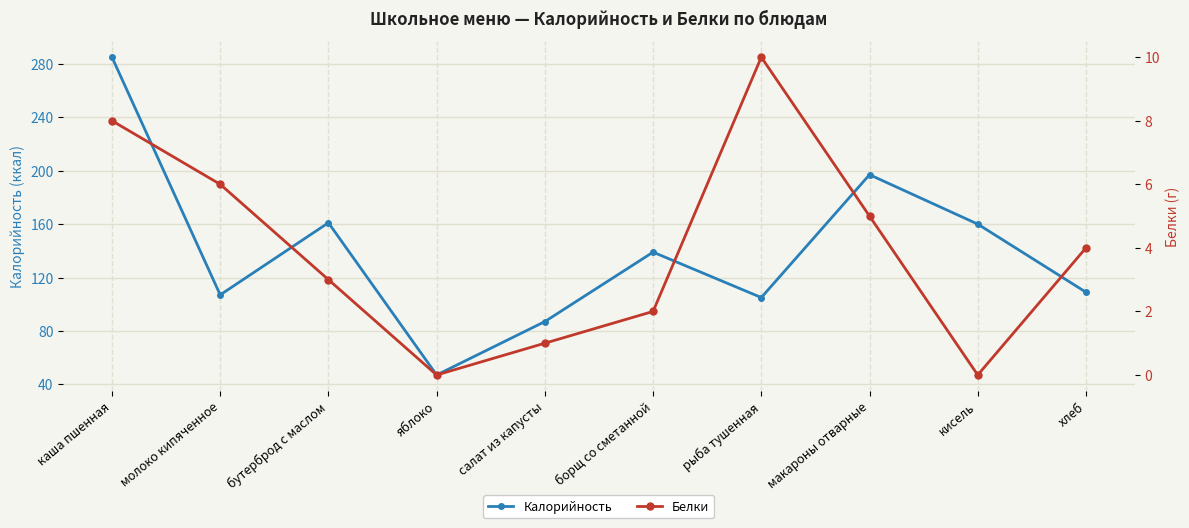

What is the label of the 4th point from the left?

яблоко